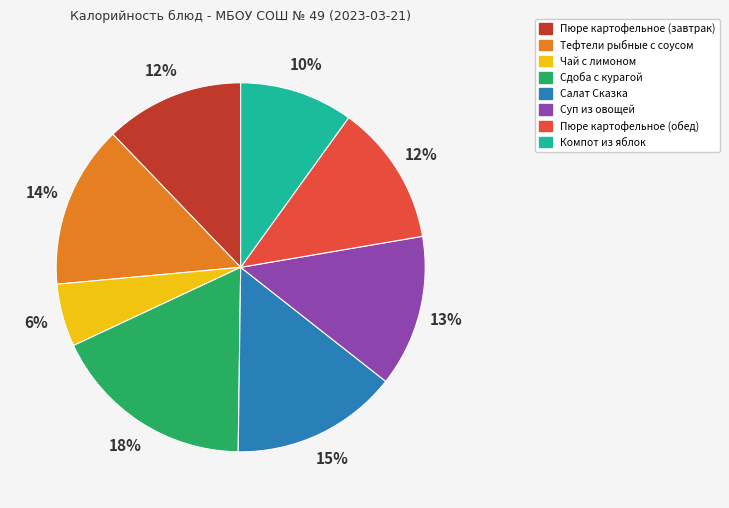

Count the number of slices in the pie.

8